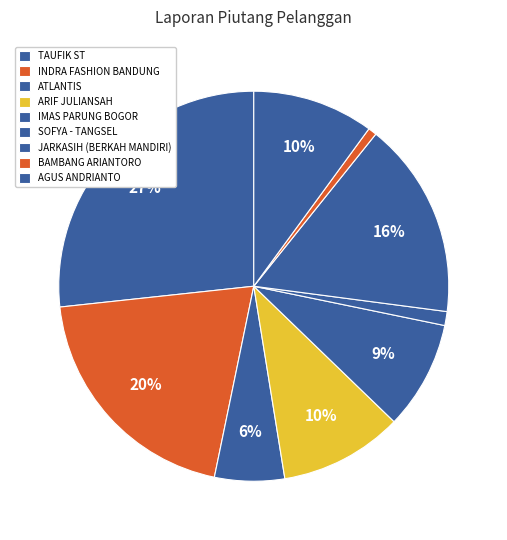

How many slices are in this pie chart?

9